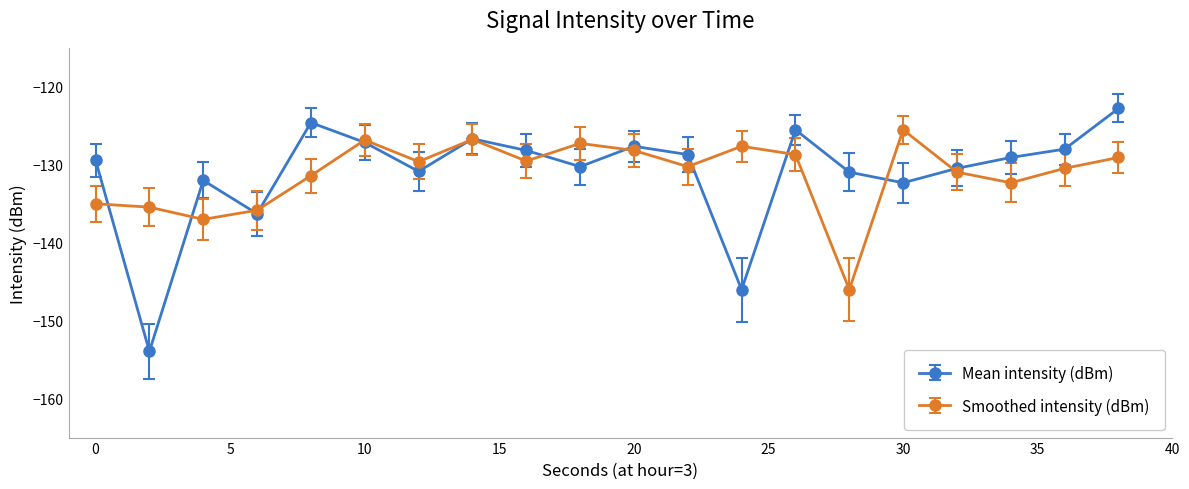

What is the value of the Smoothed intensity (dBm) point at the 9th from the left?

-129.5